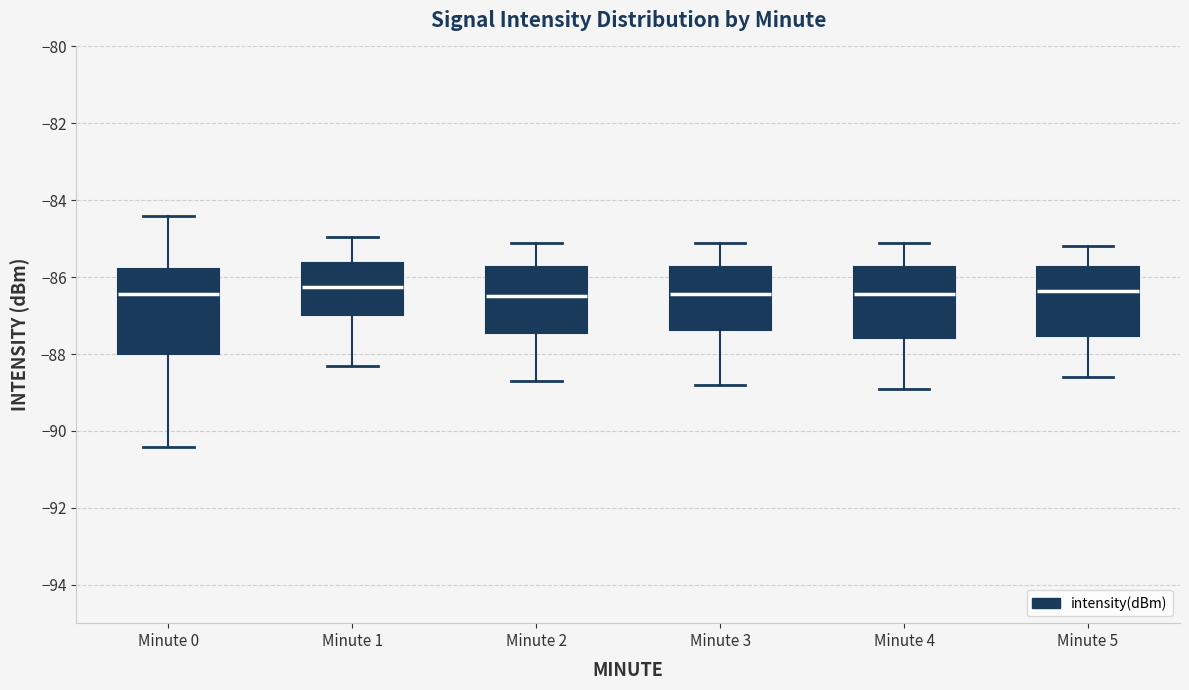

Reading left to right, transcribe this box plot: for each box, give where its median line is, the range the box spans, and where its two whiskers end, as read against the y-axis. The values are not printed on the chart, so give them approximately, as read against the axis.

Minute 0: median -86.4, box -88.0 to -85.8, whiskers -90.4 to -84.4
Minute 1: median -86.2, box -87.0 to -85.6, whiskers -88.2 to -85.0
Minute 2: median -86.4, box -87.4 to -85.8, whiskers -88.6 to -85.0
Minute 3: median -86.4, box -87.4 to -85.8, whiskers -88.8 to -85.0
Minute 4: median -86.4, box -87.6 to -85.8, whiskers -88.8 to -85.0
Minute 5: median -86.4, box -87.6 to -85.8, whiskers -88.6 to -85.2